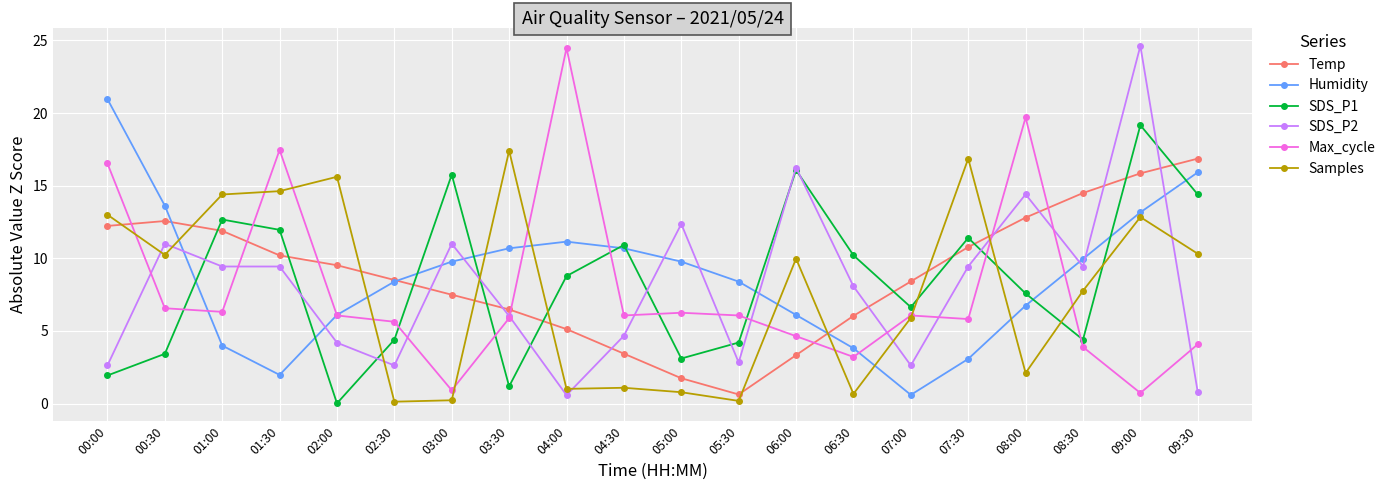

What is the difference between the maximum and minimum values in the SDS_P1 series?

19.2